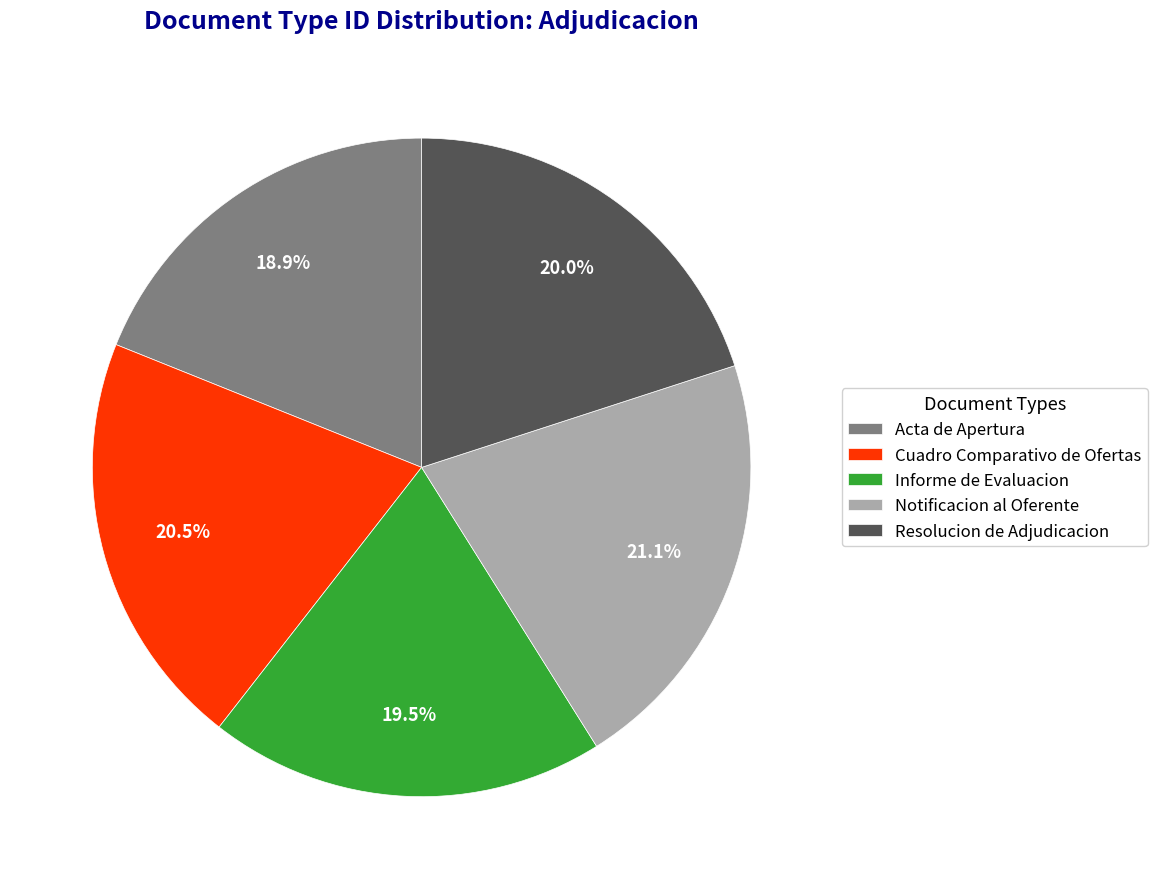

Which slice is the smallest?

Acta de Apertura